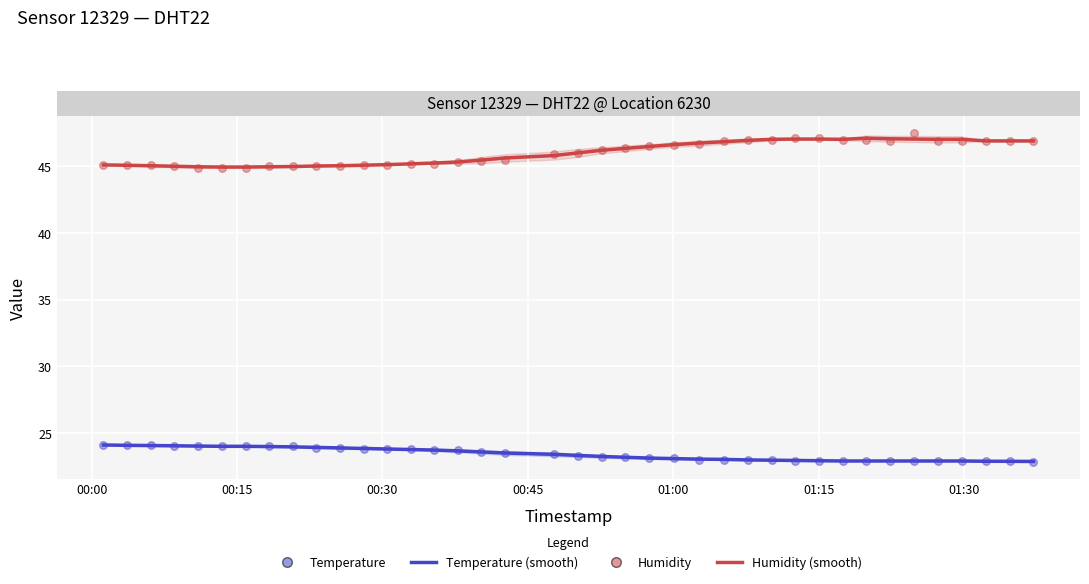

Which series has the widest spread of Y values?

Humidity scatter